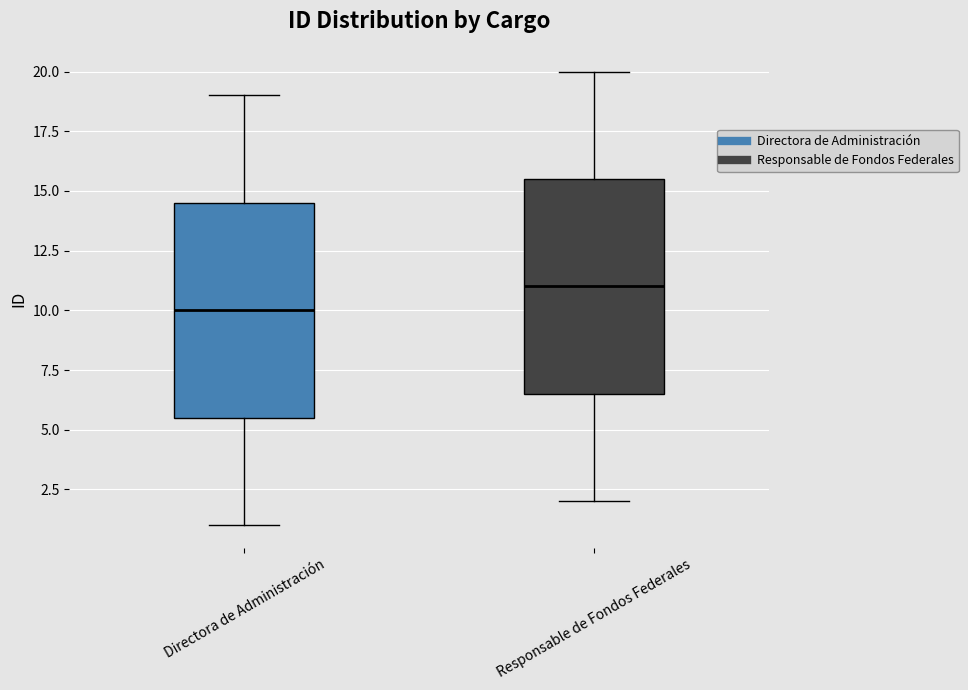

Where does the median line of the box for Directora de Administración sit on the y-axis? The values are not printed on the chart, so give them approximately, as read against the axis.

10.0